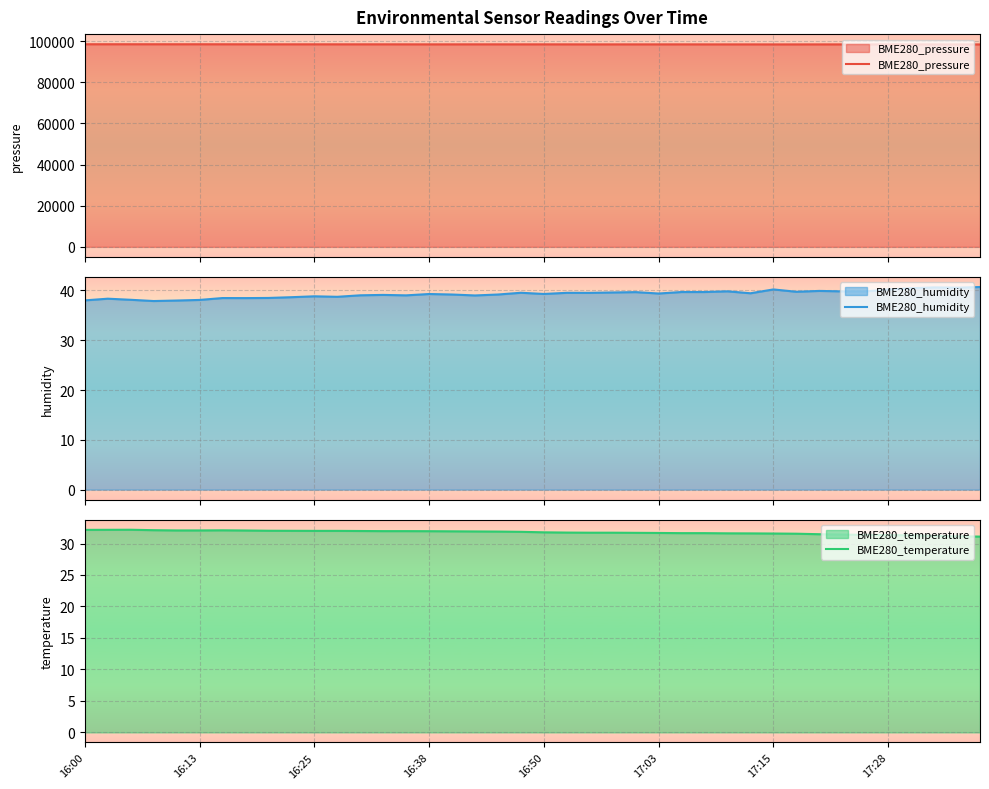

What is the total value across all series at 22?

98484.4